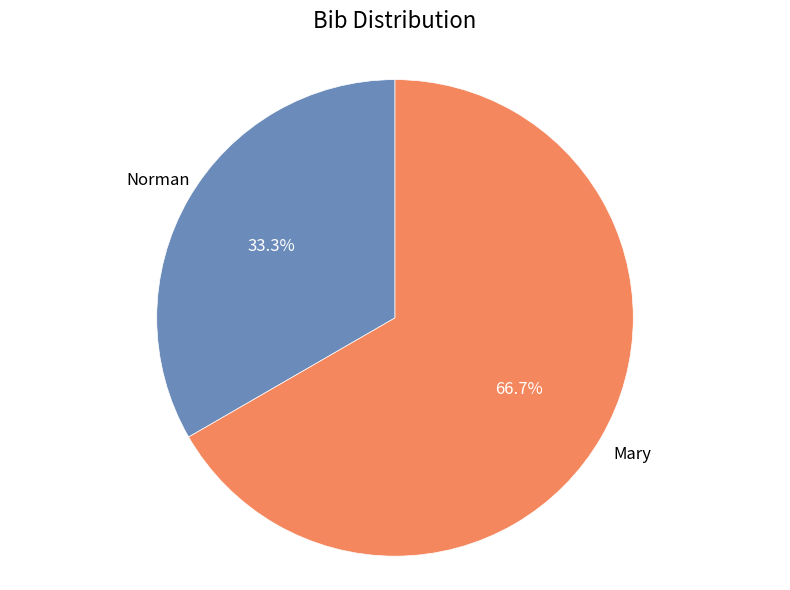

Count the number of slices in the pie.

2